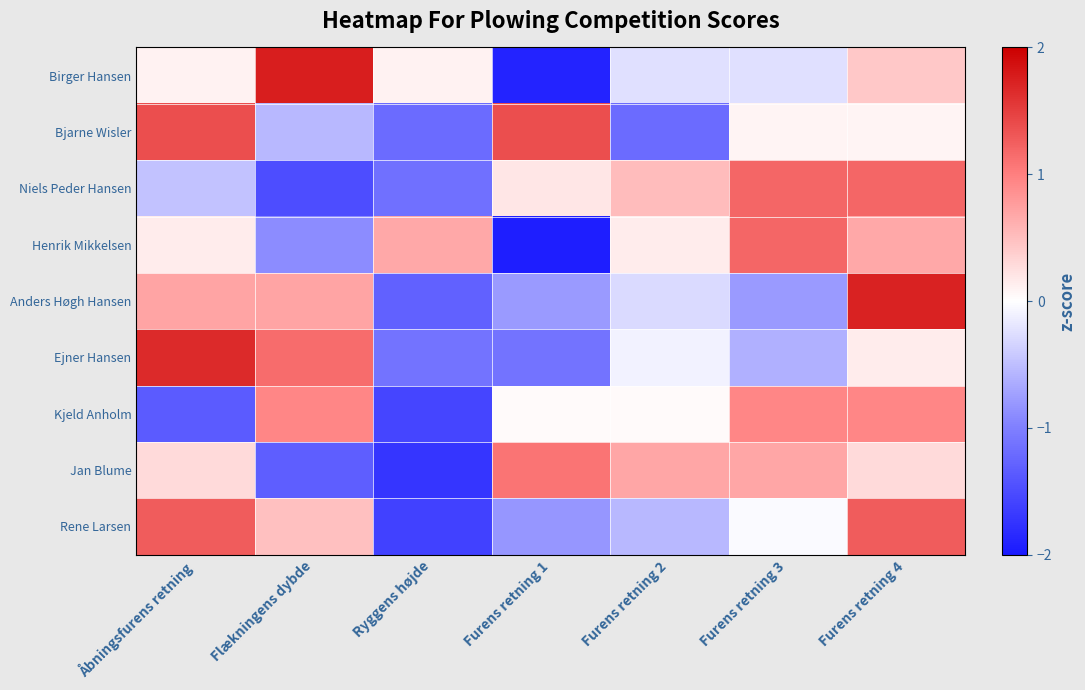

List the series in order of their peak value, highest first.

Birger Hansen, Anders Høgh Hansen, Ejner Hansen, Bjarne Wisler, Rene Larsen, Niels Peder Hansen, Henrik Mikkelsen, Jan Blume, Kjeld Anholm